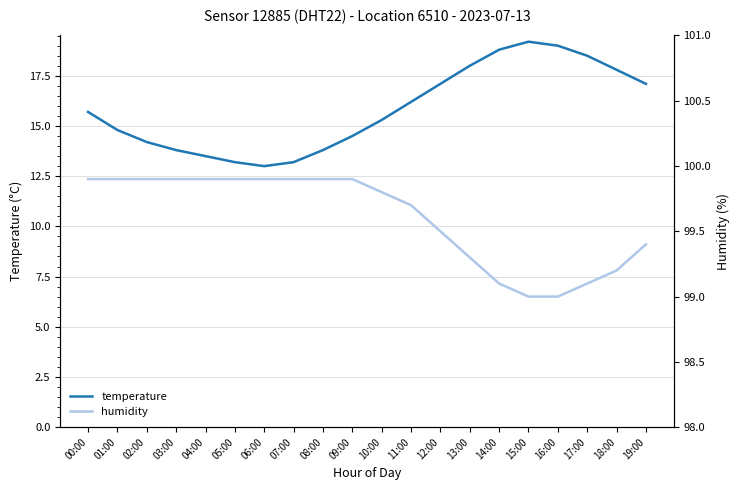

Reading left to right, list all the values displayed in this chart.

temperature: 15.7	14.8	14.2	13.8	13.5	13.2	13.0	13.2	13.8	14.5	15.3	16.2	17.1	18.0	18.8	19.2	19.0	18.5	17.8	17.1
humidity: 99.9	99.9	99.9	99.9	99.9	99.9	99.9	99.9	99.9	99.9	99.8	99.7	99.5	99.3	99.1	99.0	99.0	99.1	99.2	99.4